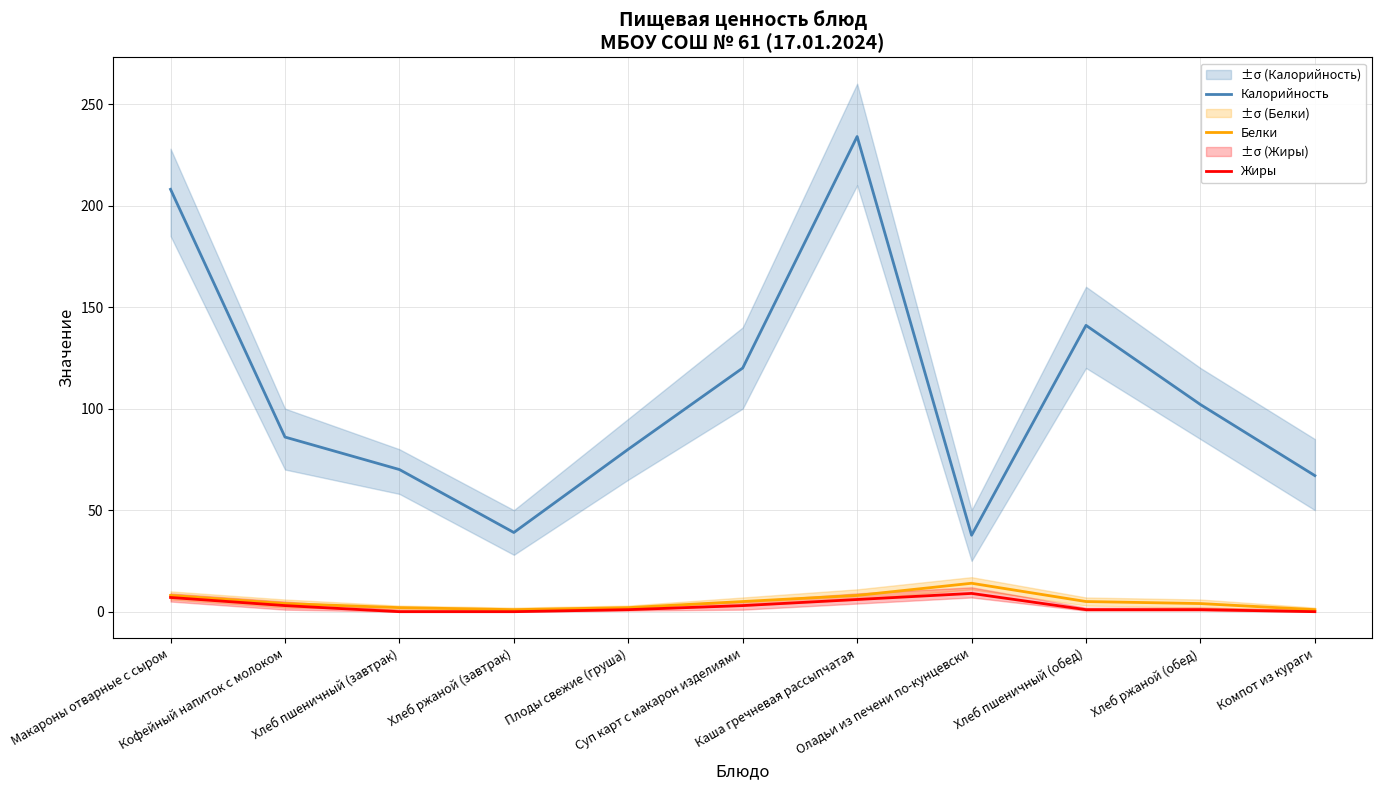

What is the value of the Белки point at the 8th from the left?

14.0